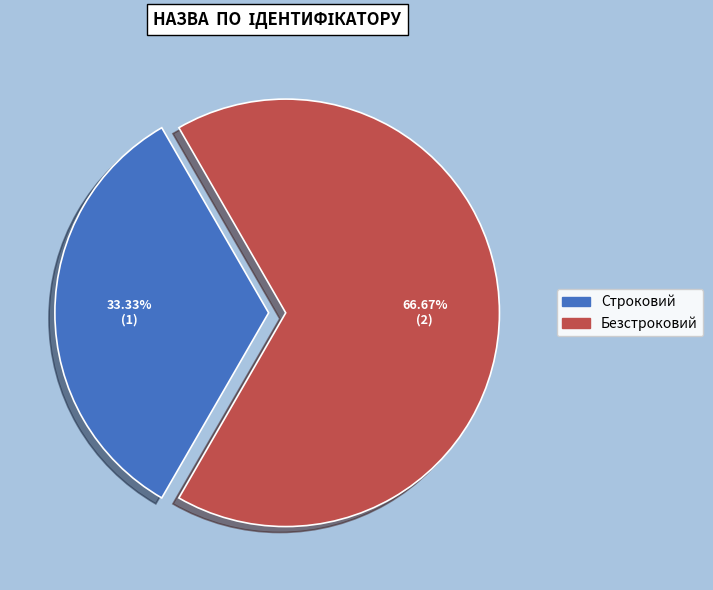

To the nearest percent, what is the average slice percentage?

50%